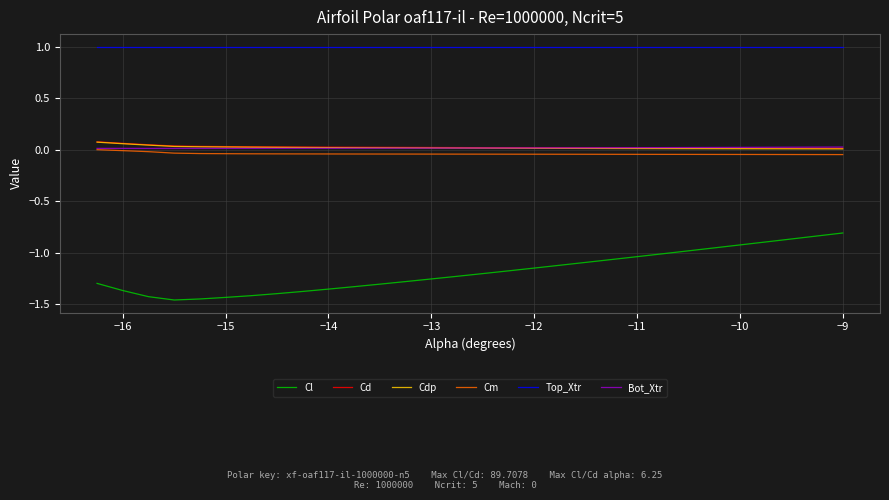

Which series has the widest spread of values?

Cl